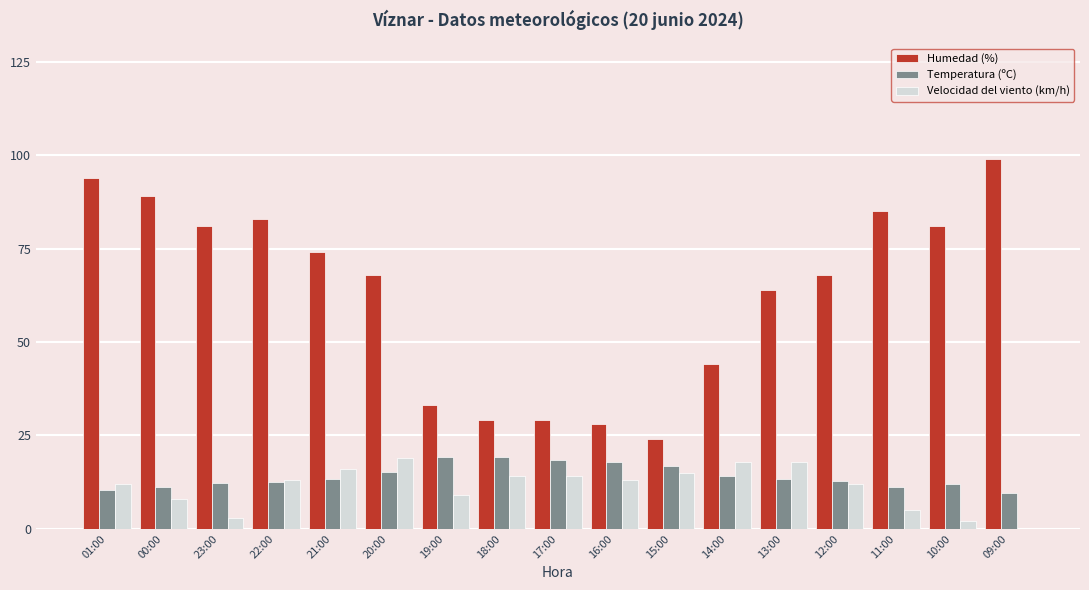

What is the sum of the Velocidad del viento (km/h) values at 12:00 and 14:00?

30.0